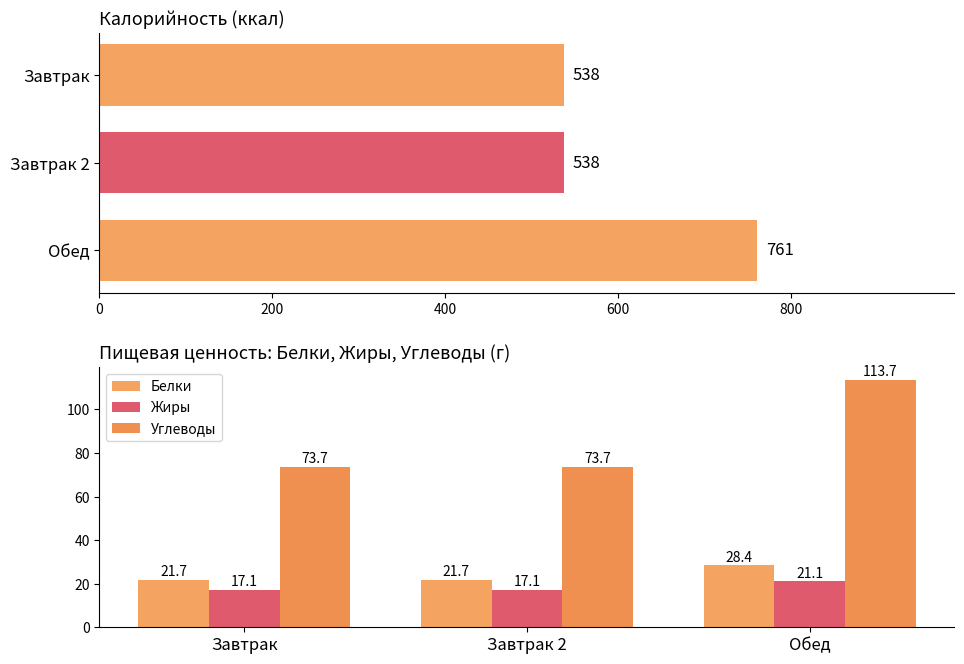

What is the sum of all Белки values?

71.8